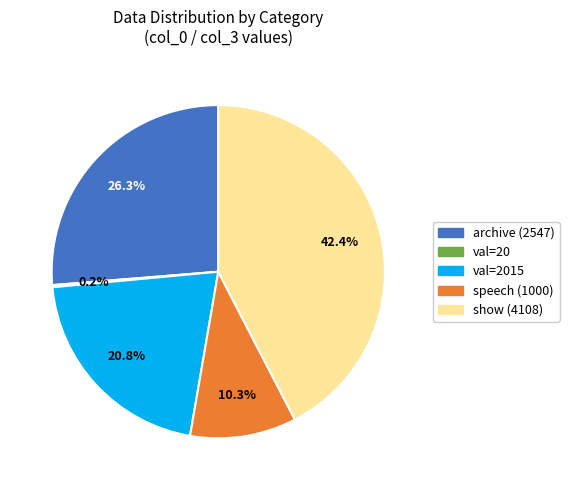

Between show (4108) and archive (2547), which is larger?

show (4108)